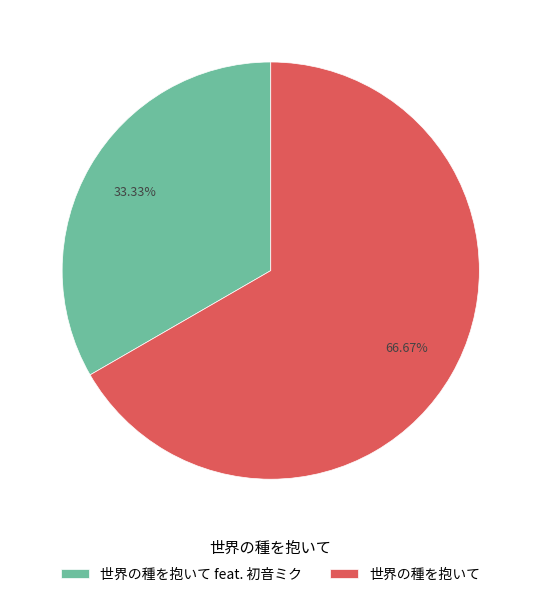

Is there any slice that represents more than half of the pie?

Yes